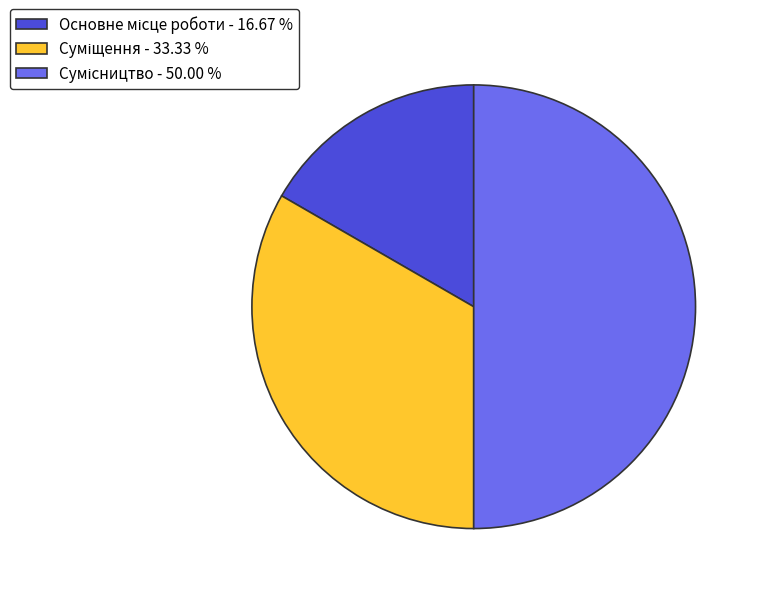

Does Сумісництво account for over 50% of the chart?

No